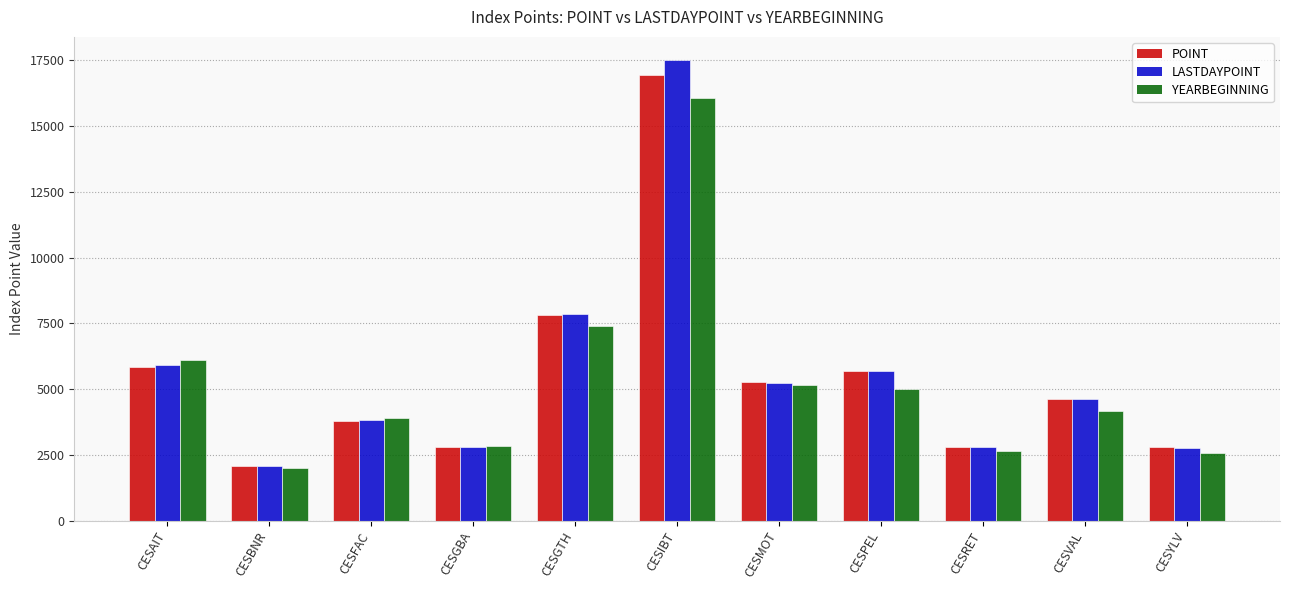

At which label is LASTDAYPOINT closest to 9789?

CESGTH